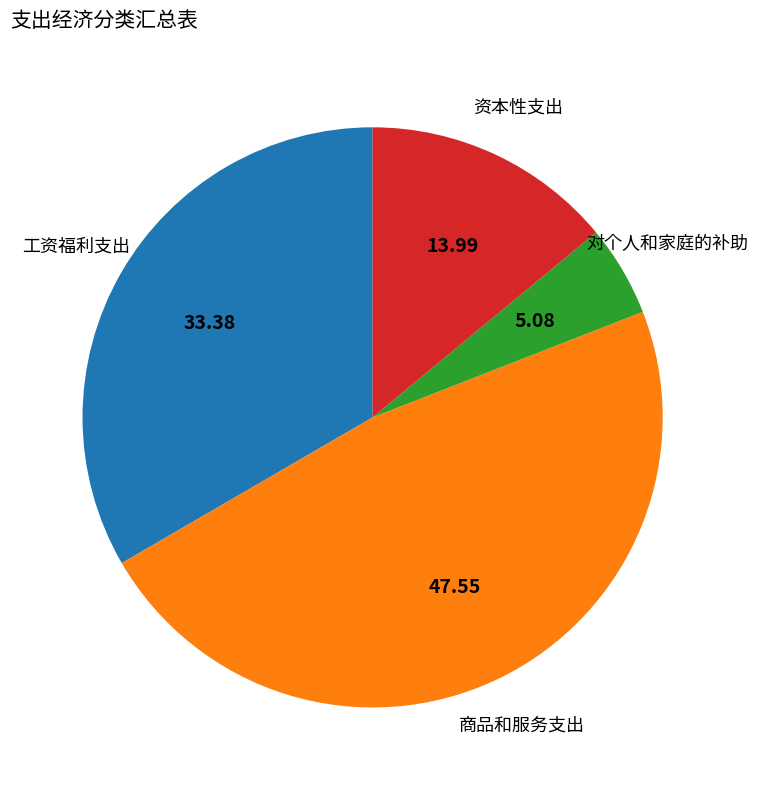

Which category has the biggest portion of the pie?

商品和服务支出